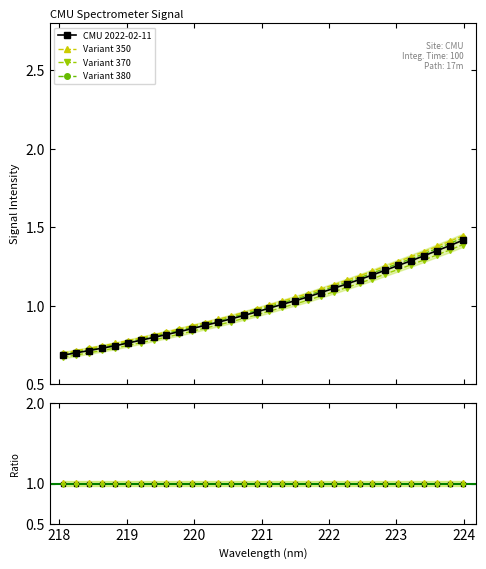

Is this an area chart (filled region under the line)?

No